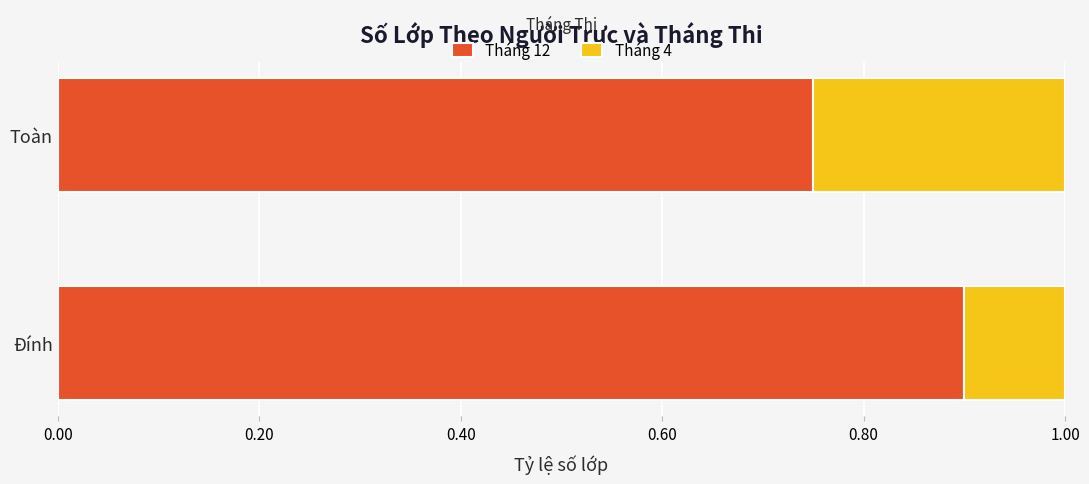

What is the total value across all series at Toàn?

1.0